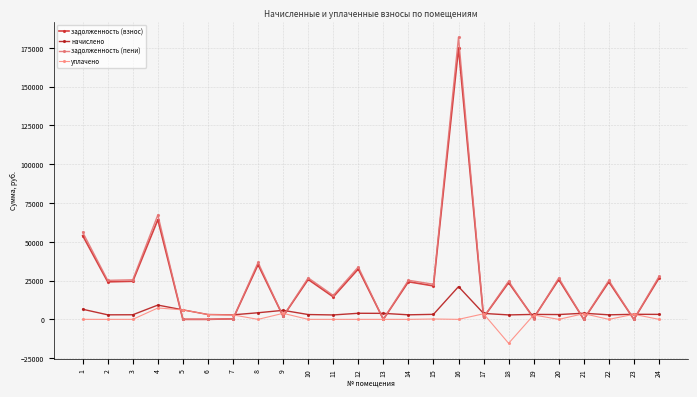

What is the sum of all задолженность (пени) values?

624672.2